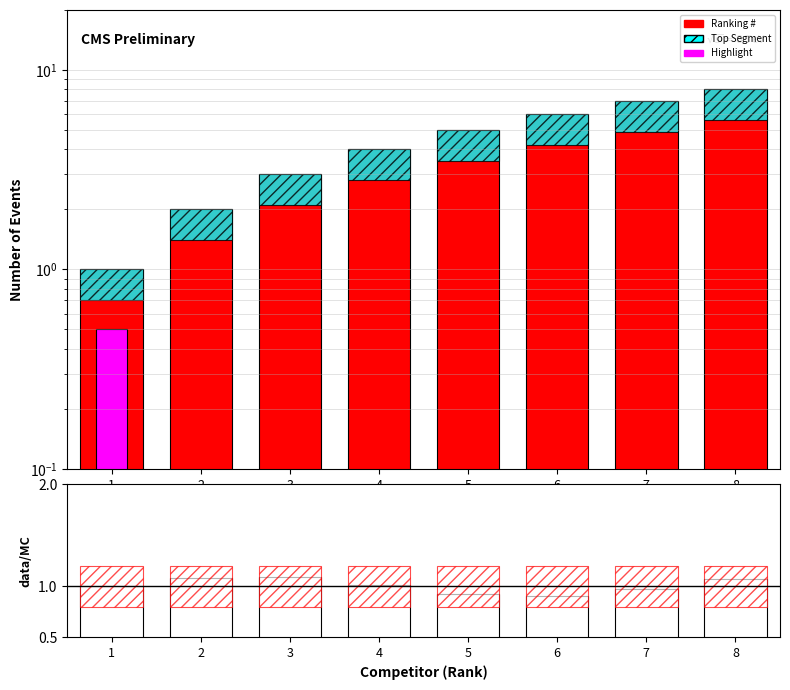

The Top Segment series shows 1.8 at 6. True or false?

True